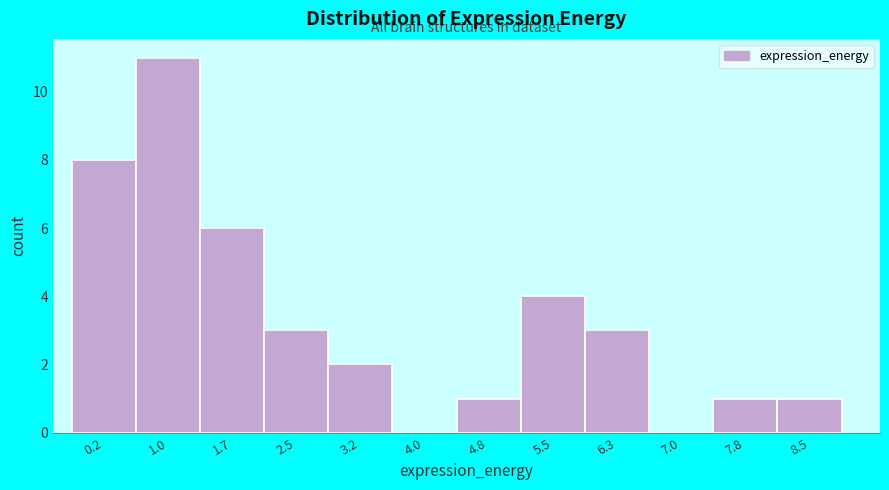

Reading right to left, list all the values displayed in this chart.

8.5=1	7.8=1	7.0=0	6.3=3	5.5=4	4.8=1	4.0=0	3.2=2	2.5=3	1.7=6	1.0=11	0.2=8